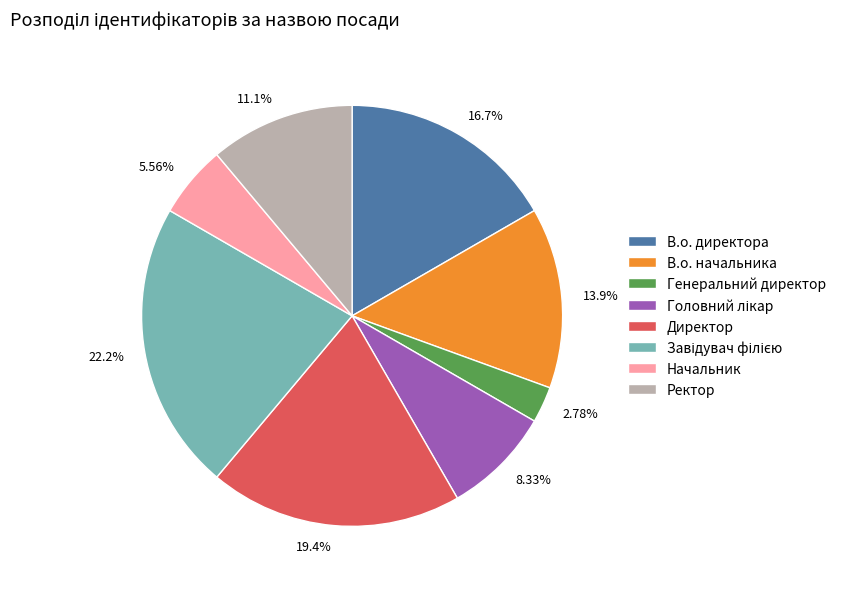

To the nearest percent, what is the difference between the largest and smallest slice percentages?

19%